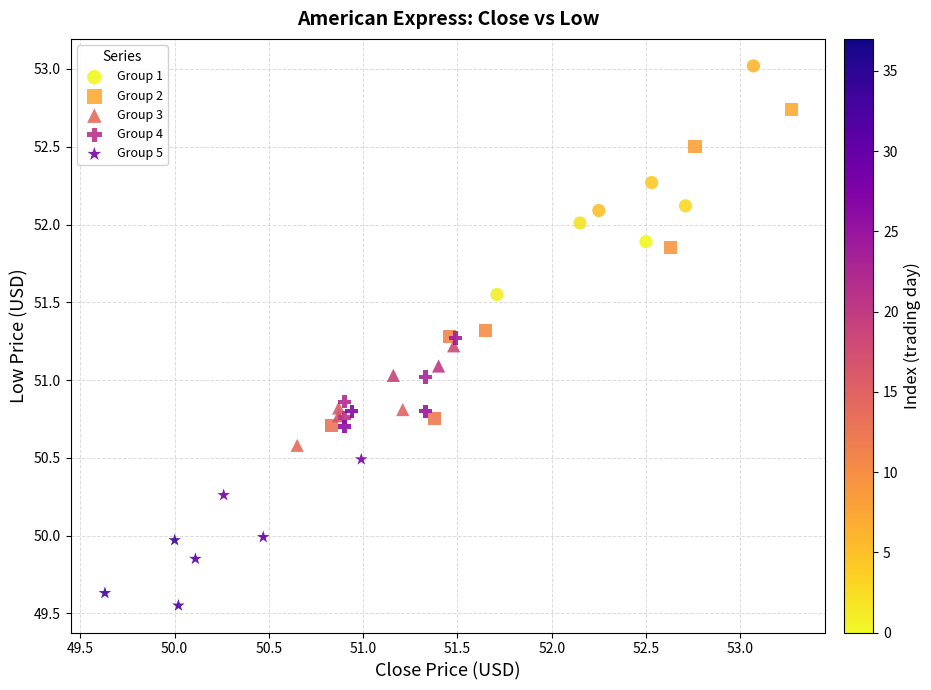

Which series has the widest spread of Y values?

Group 2